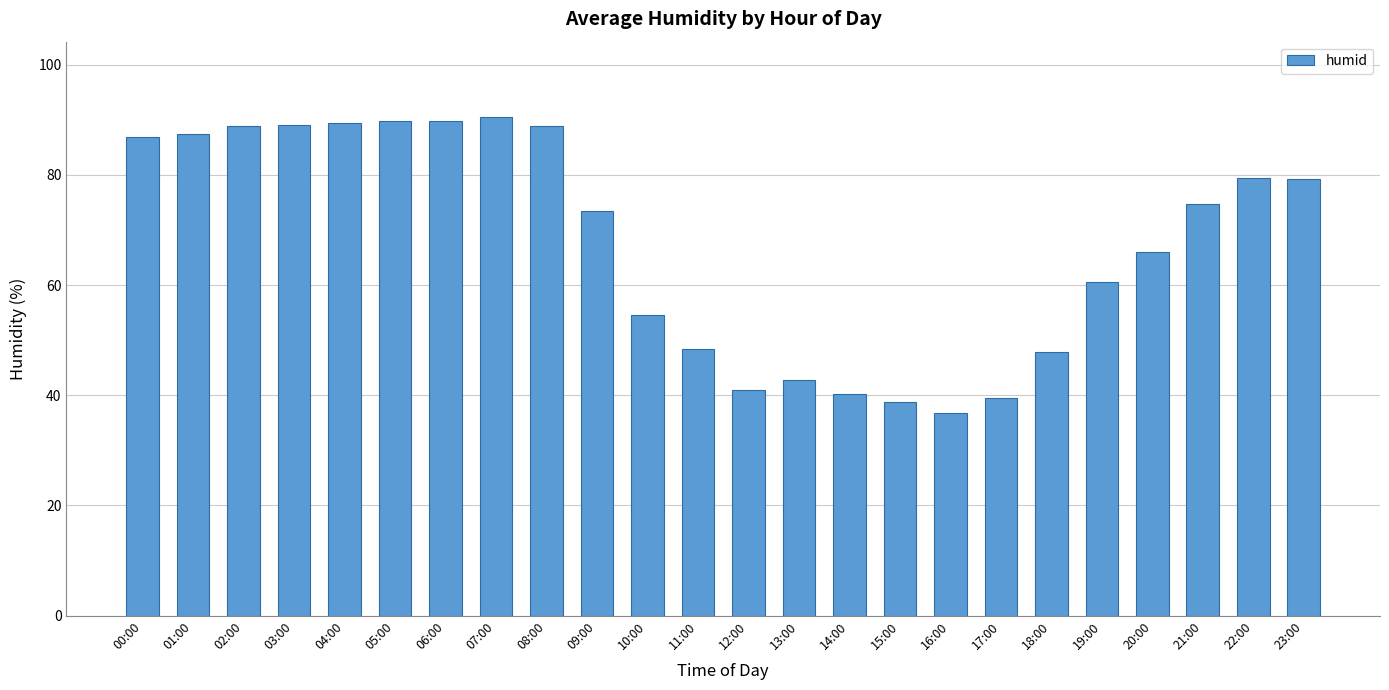

Which has a higher value, 10:00 or 03:00?

03:00